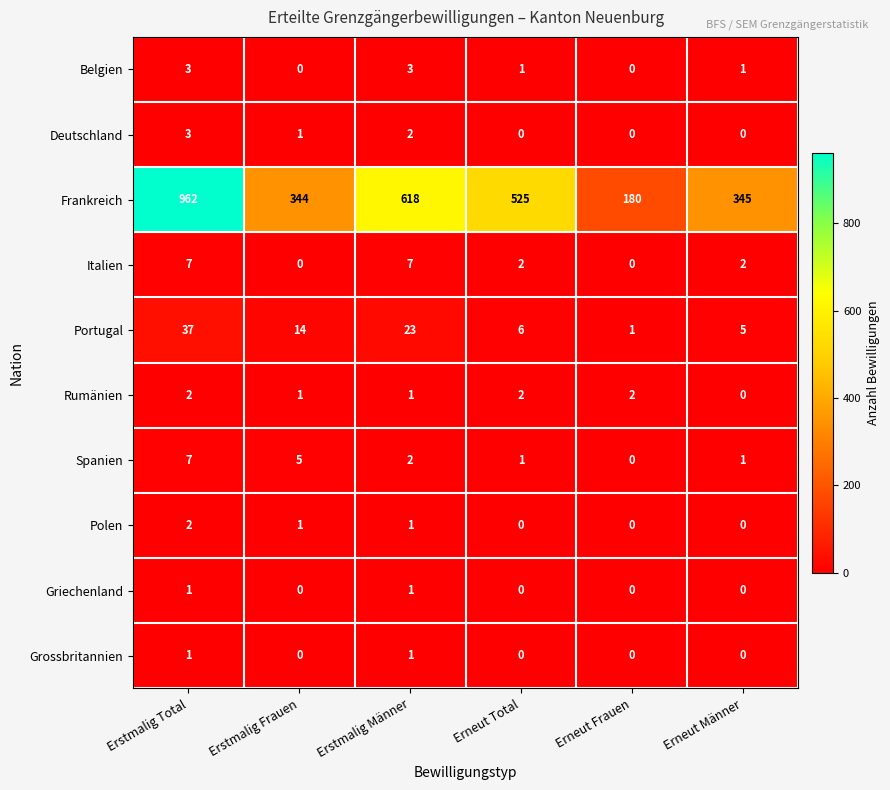

What is the spread (max minus min) of values at Erneut Total?

525